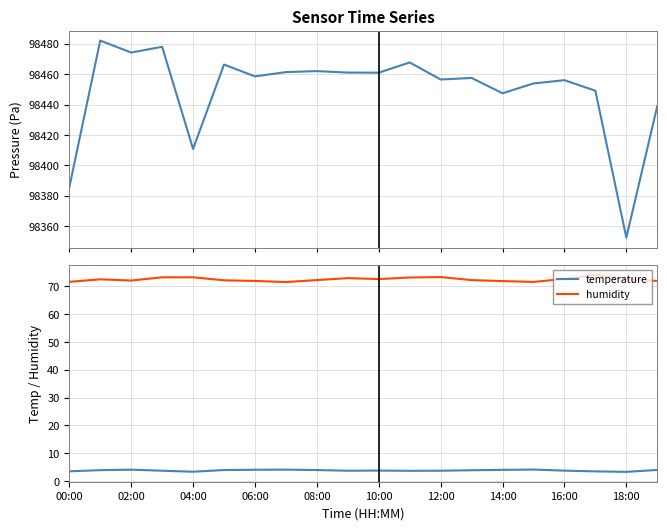

What is the smallest value displayed?

3.3